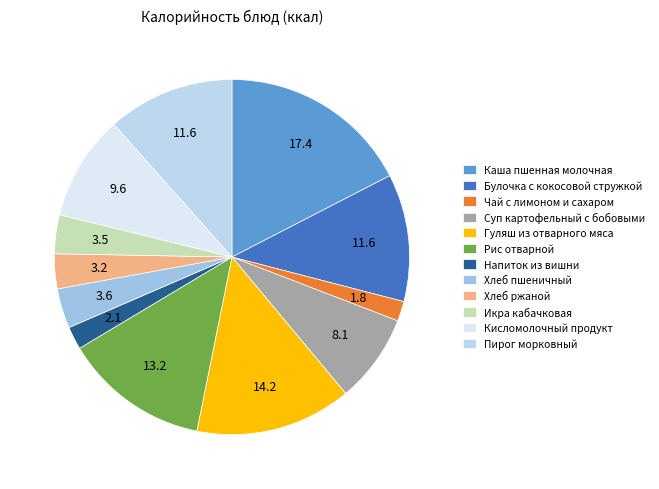

How many segments does this pie chart have?

12